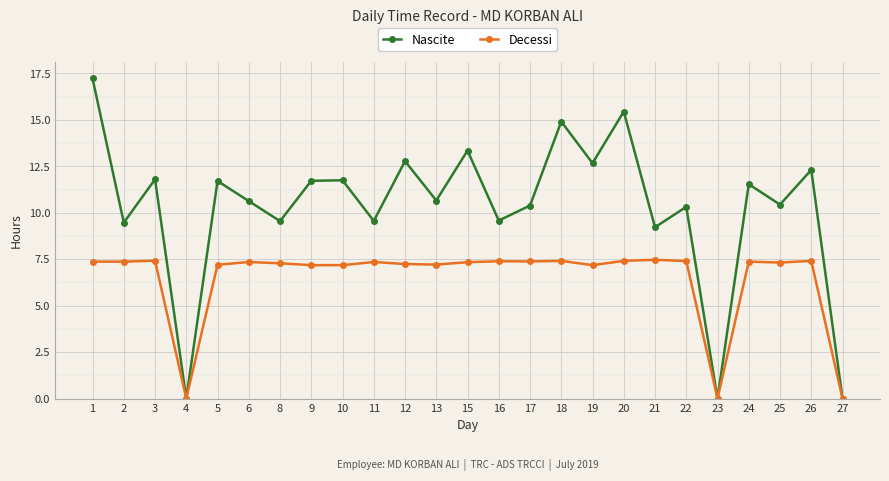

True or false: Decessi has more than 1 points higher than both neighbors.

True